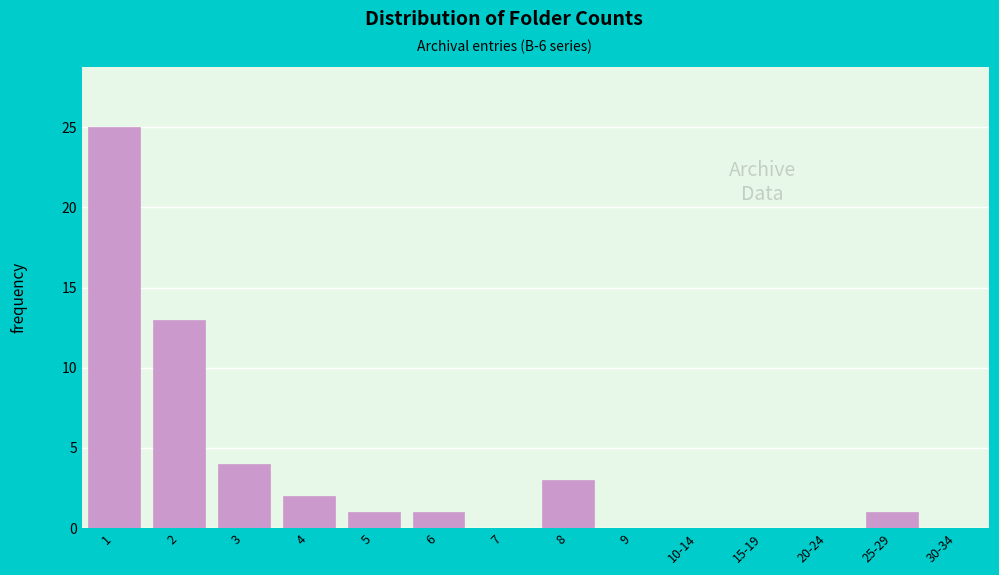

What is the maximum value shown in the chart?

25